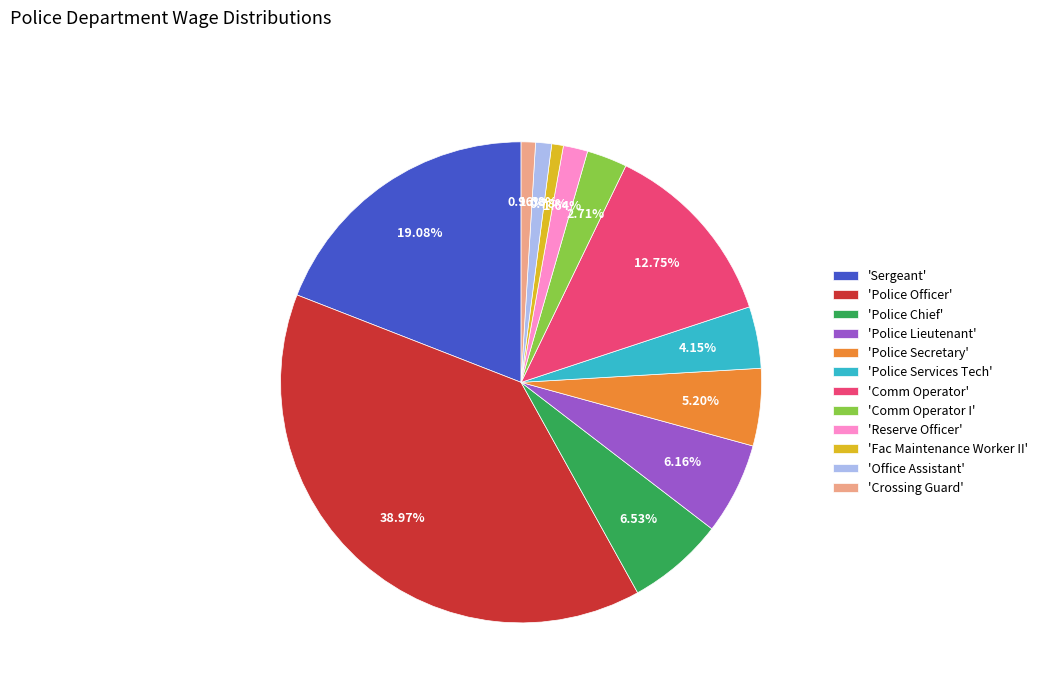

Combined, do 'Police Secretary' and 'Fac Maintenance Worker II' account for over 50%?

No